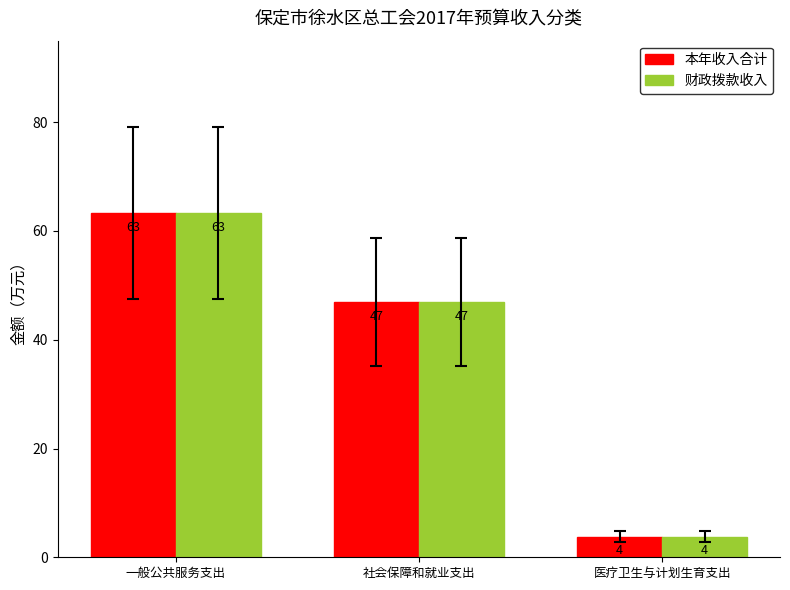

How many groups of bars are there?

3